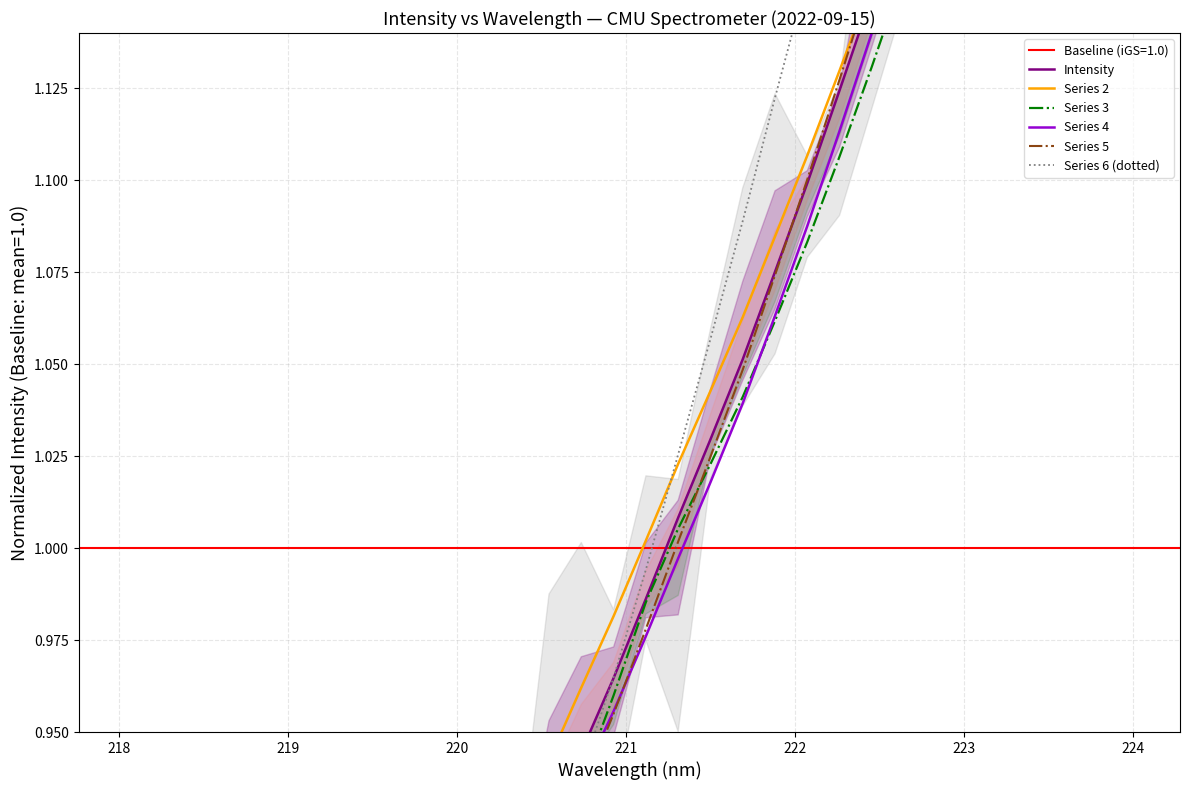

What is the greatest value displayed?

1.4